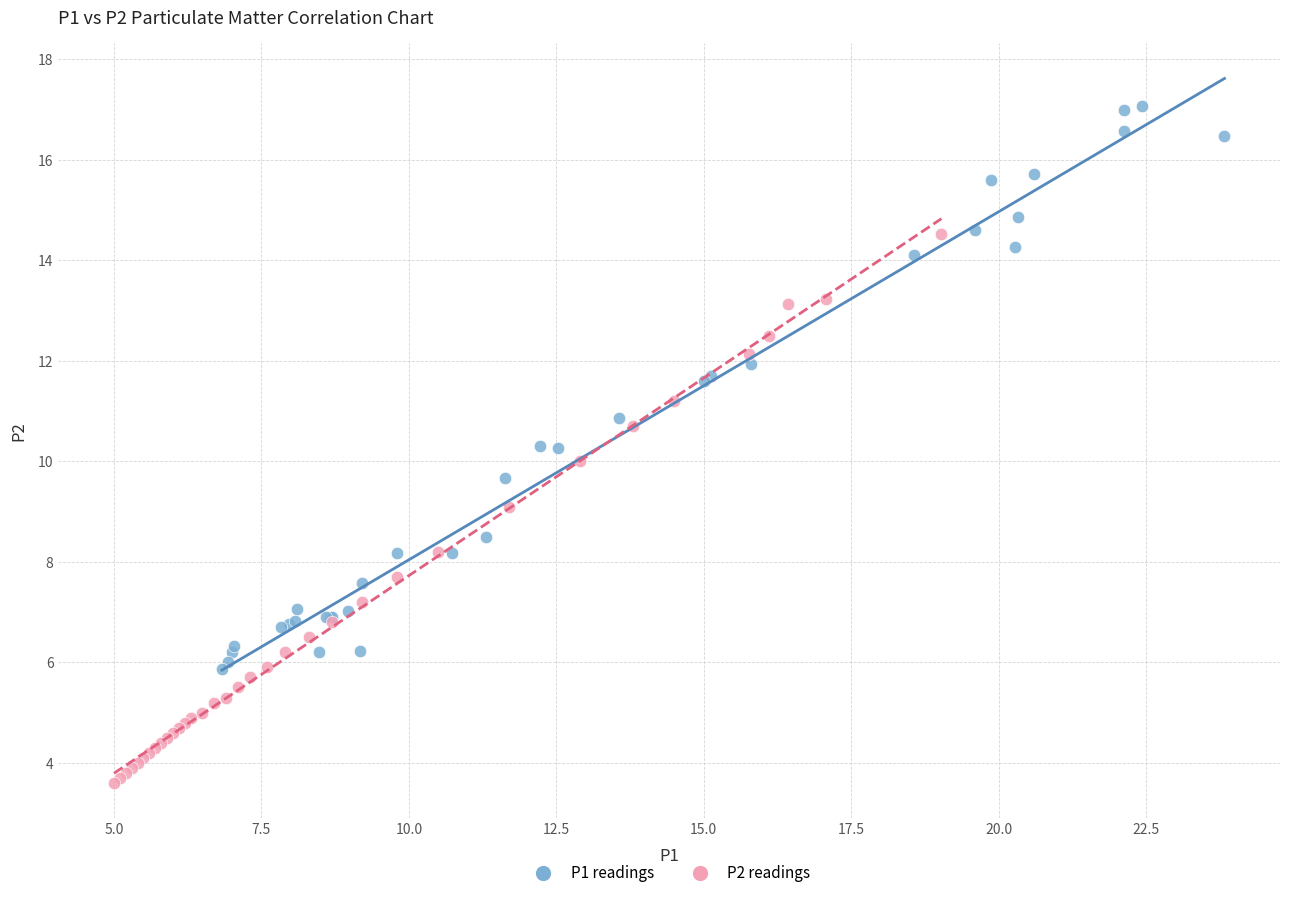

Which series reaches the minimum Y coordinate?

P2 readings